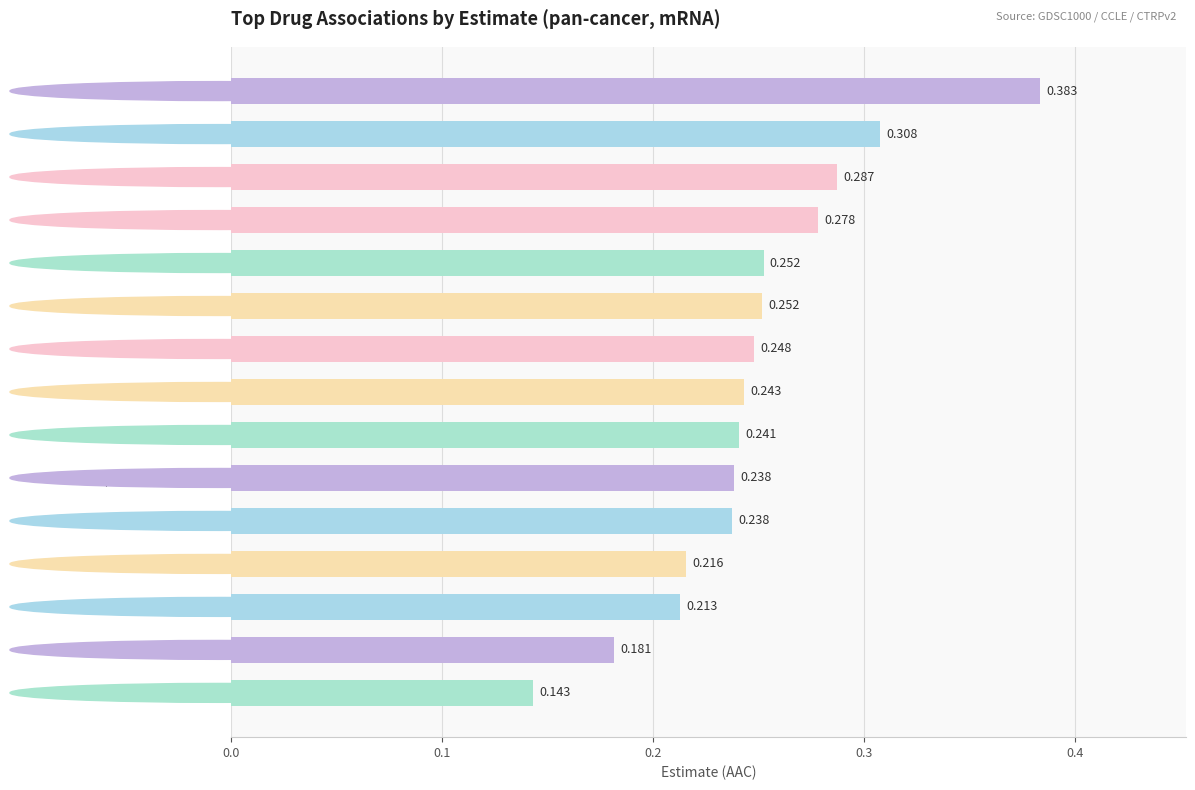

Does the chart contain any negative values?

No